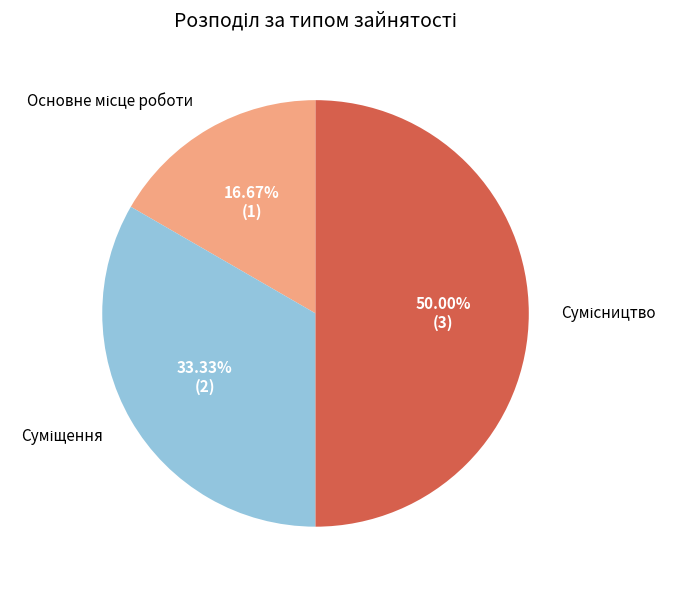

Count the number of slices in the pie.

3